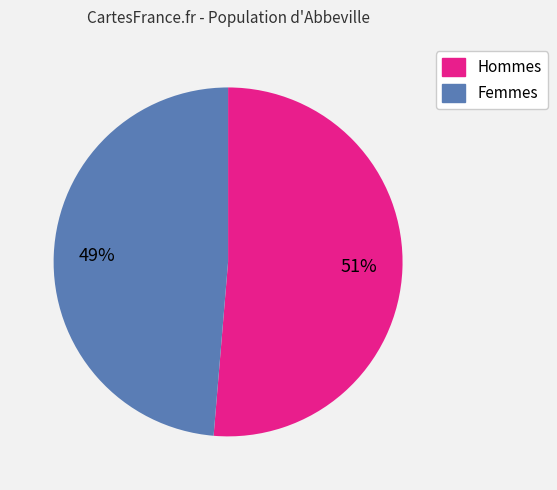

Count the number of slices in the pie.

2